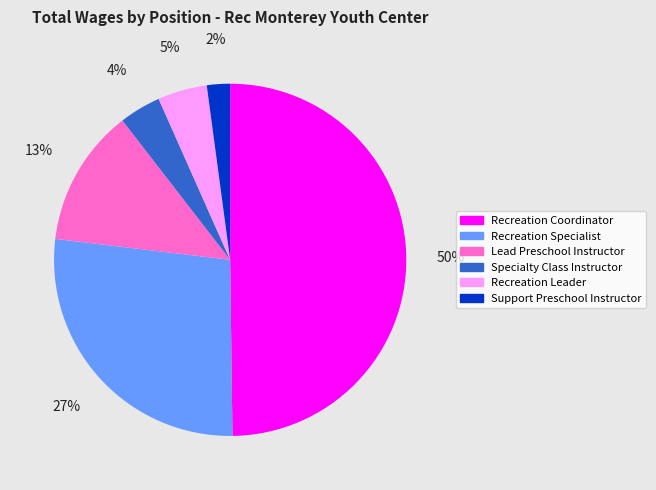

To the nearest percent, what is the difference between the largest and smallest slice percentages?

48%